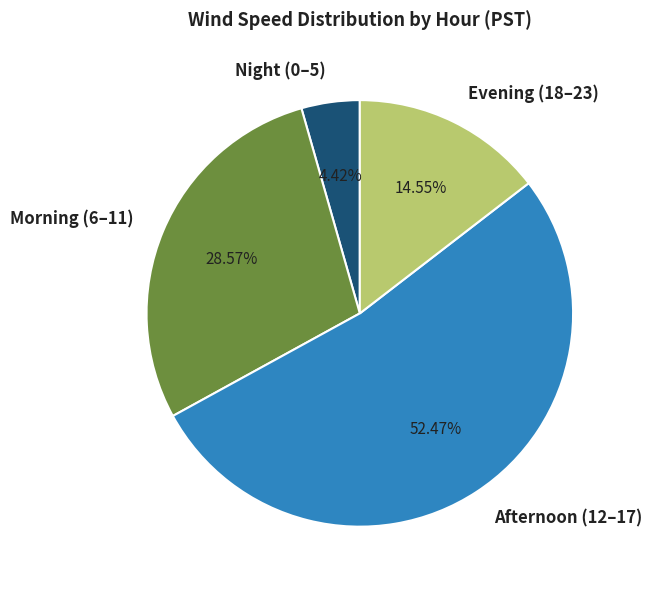

Which category has the smallest portion of the pie?

Night (0–5)